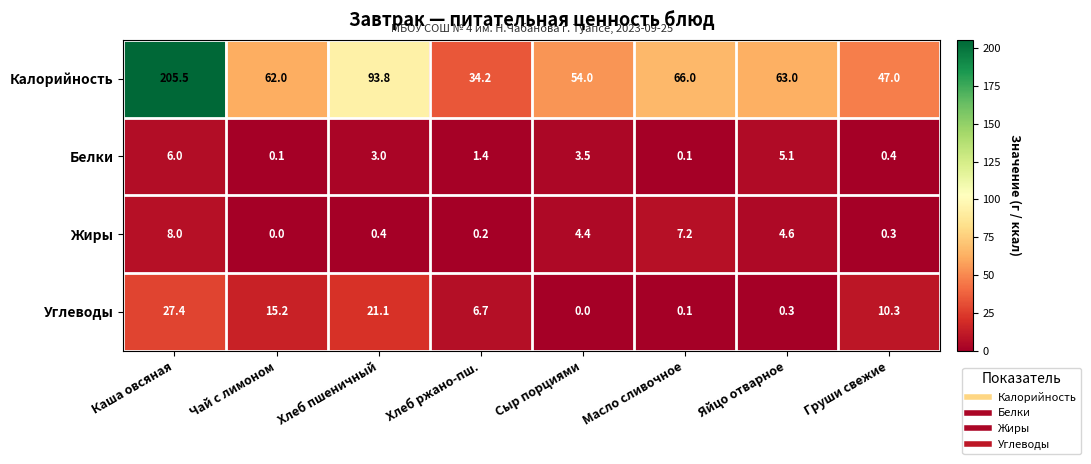

At which category is the sum across all series the highest?

Каша овсяная